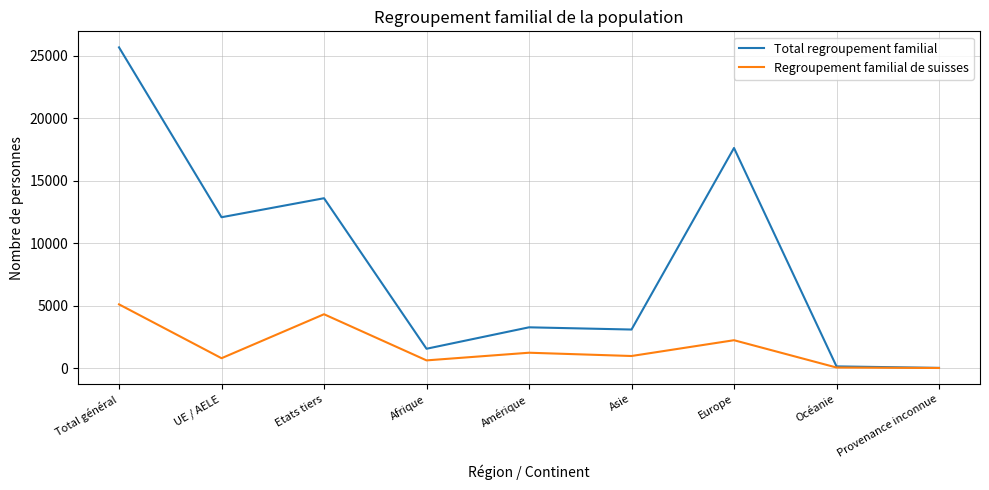

At which category is the sum across all series the highest?

Total général